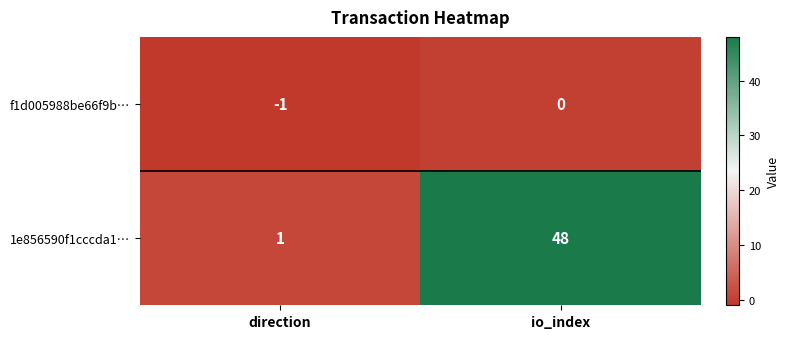

Rank the series by their maximum value, from highest to lowest.

1e856590f1cccda1…, f1d005988be66f9b…